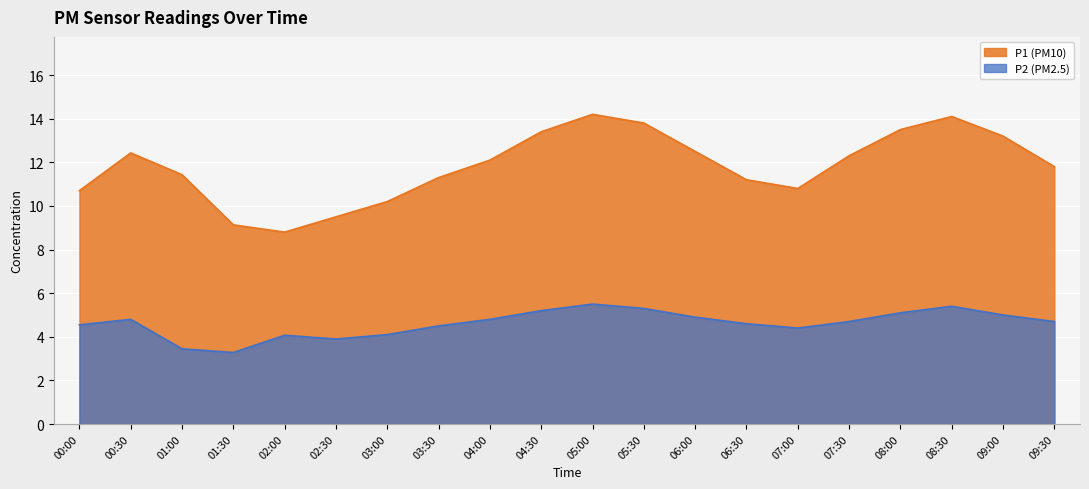

What is the sum of the P2 values at 02:00 and 05:00?

9.6